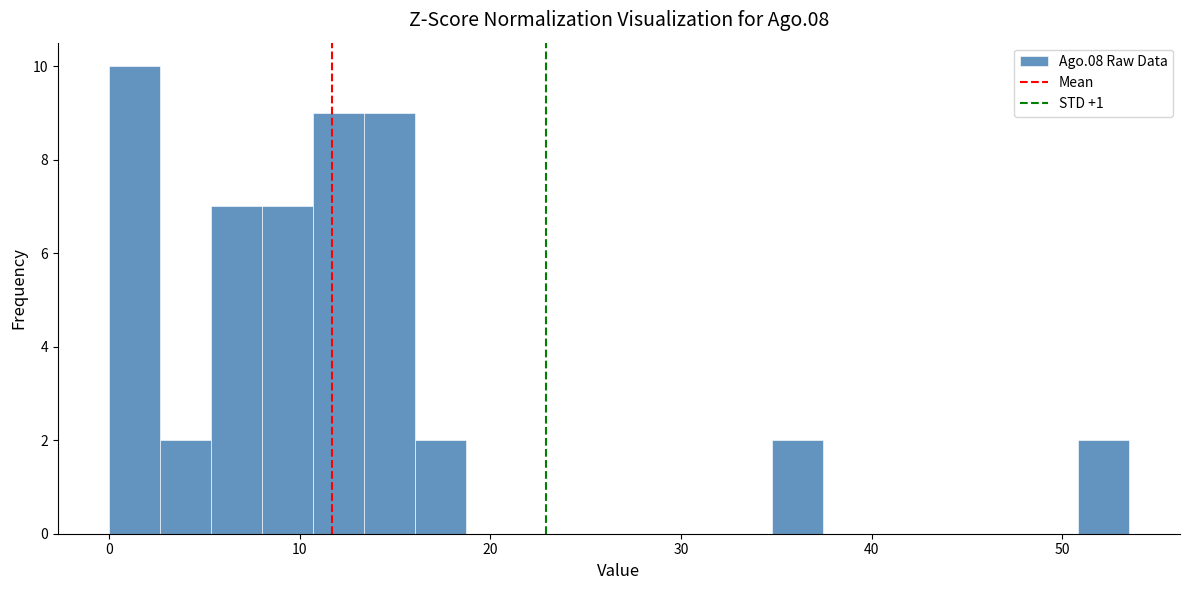

Around what value on the x-axis is the tallest bar? Give the approximate position of its centre, as read against the axis.

1